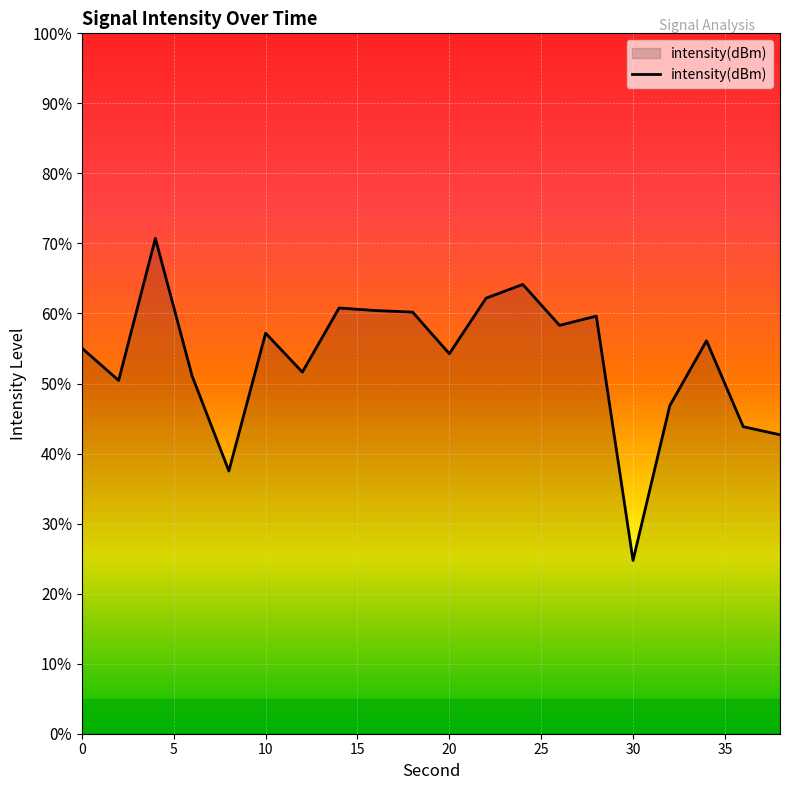

What is the difference between the maximum and minimum values?

46.0